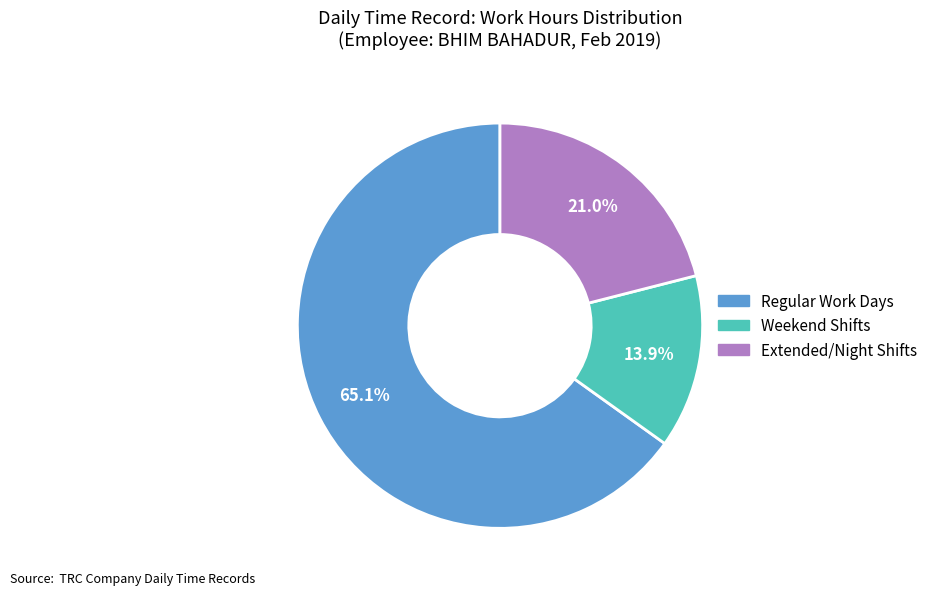

Is there any slice that represents more than half of the pie?

Yes